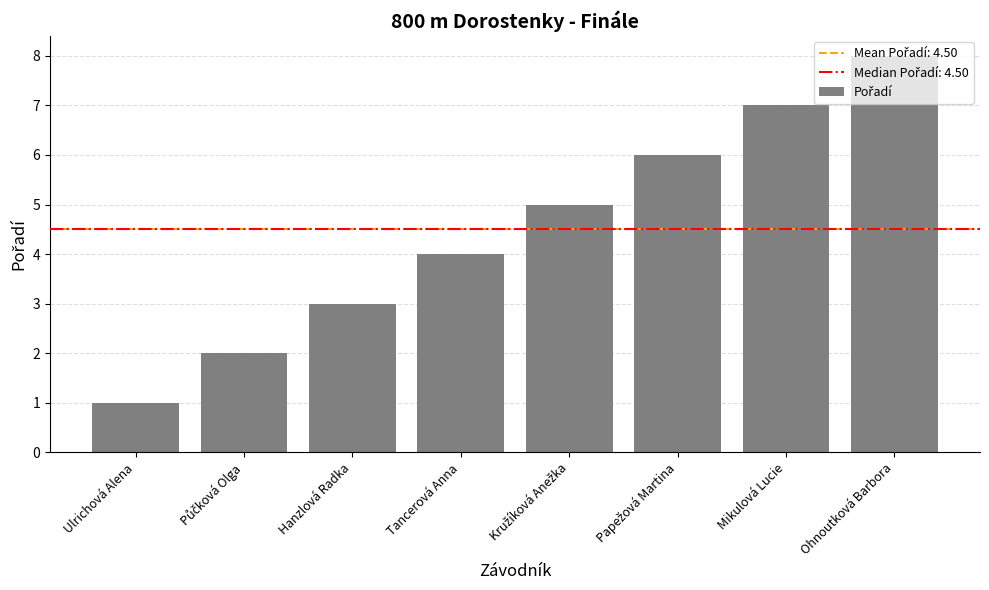

Reading right to left, what are all the values shown in this chart?

8	7	6	5	4	3	2	1